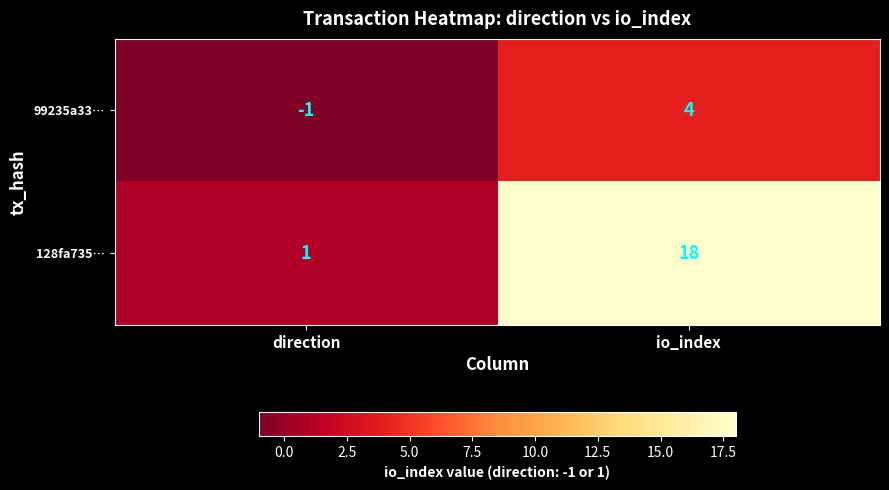

Which series has the widest spread of values?

128fa735…